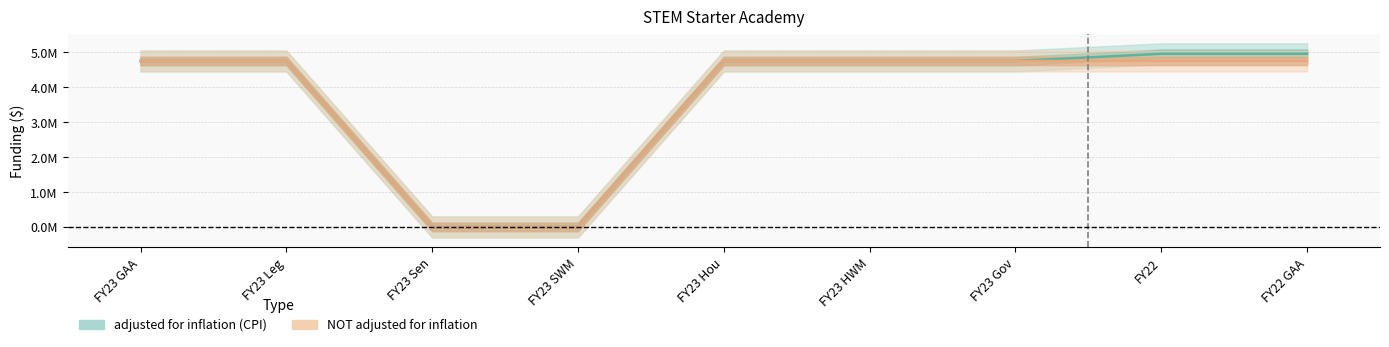

At which label does NOT adjusted for inflation reach its minimum?

FY23 Sen